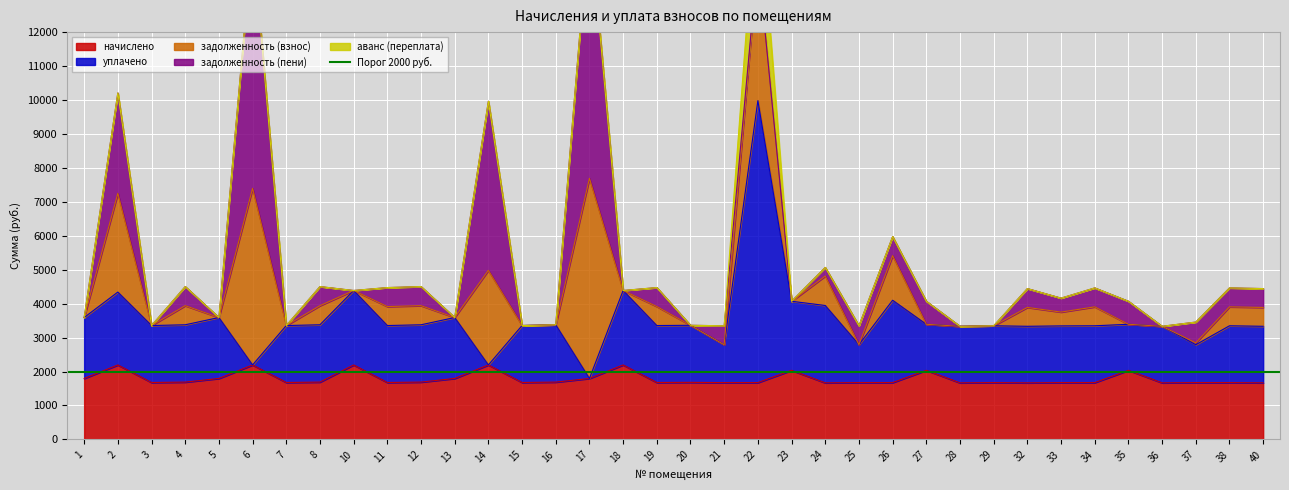

Between 7 and 8, which is larger?

8